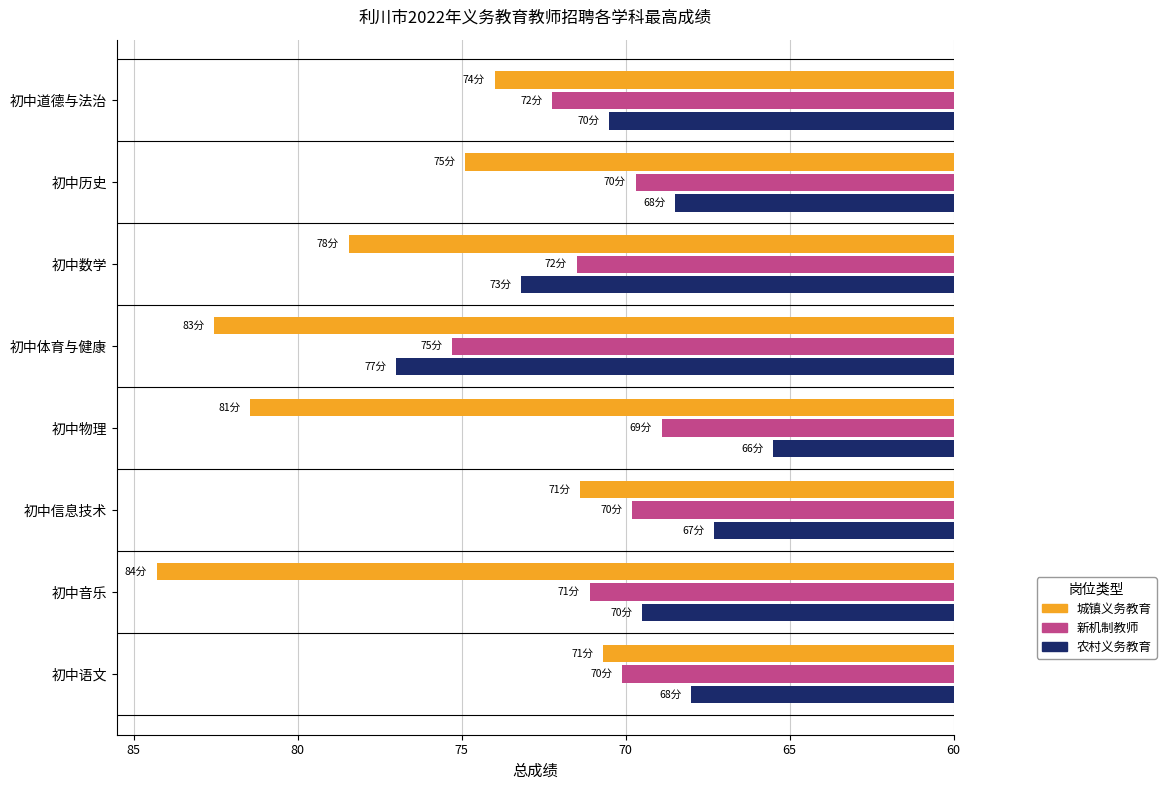

What are all the series names shown in the legend?

城镇义务教育, 新机制教师, 农村义务教育